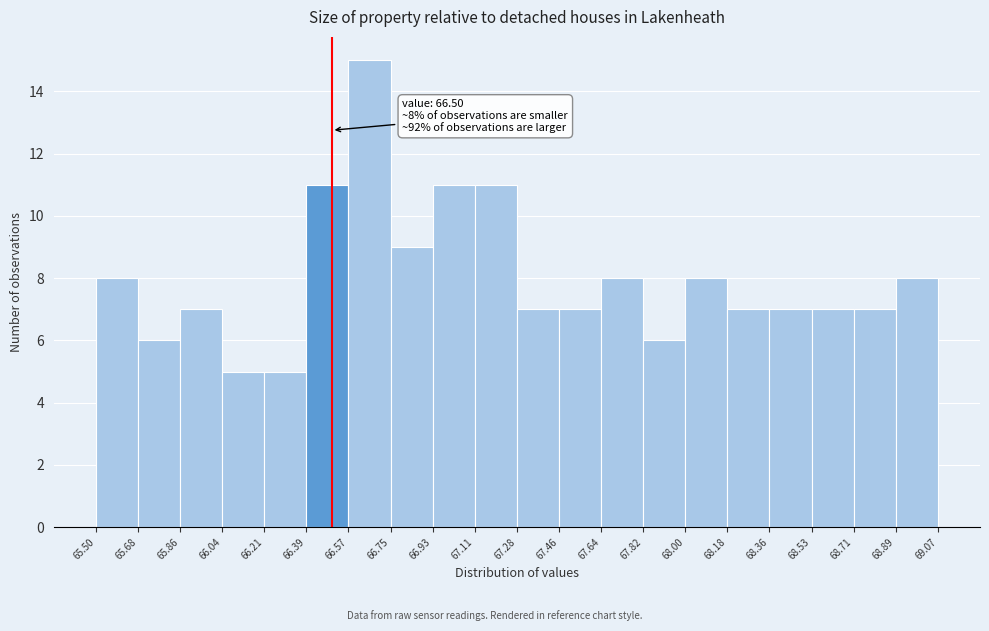

Over which range of the x-axis is the bar tallest?

66.57 to 66.75